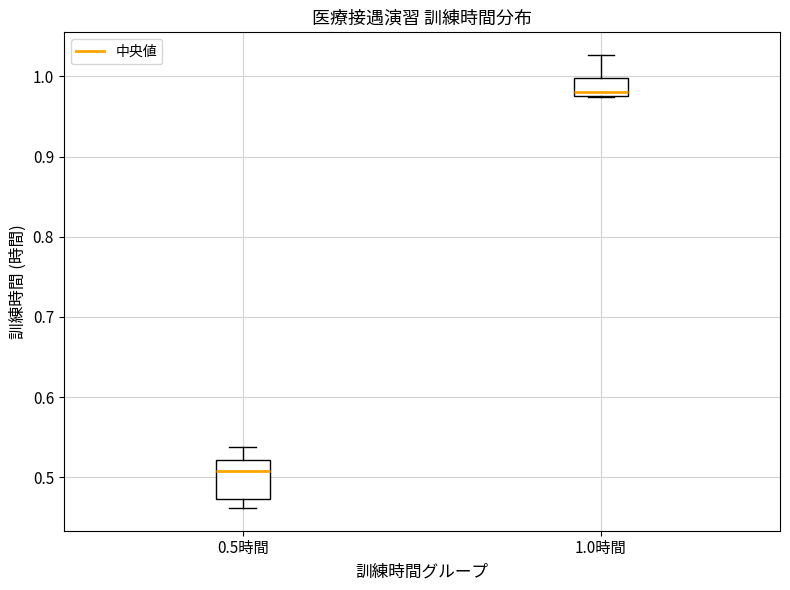

Reading left to right, transcribe this box plot: for each box, give where its median line is, the range the box spans, and where its two whiskers end, as read against the y-axis. The values are not printed on the chart, so give them approximately, as read against the axis.

0.5時間: median 0.51, box 0.47 to 0.52, whiskers 0.46 to 0.54
1.0時間: median 0.98 (just above the box's lower edge), box 0.98 to 1.00, whiskers 0.97 to 1.03